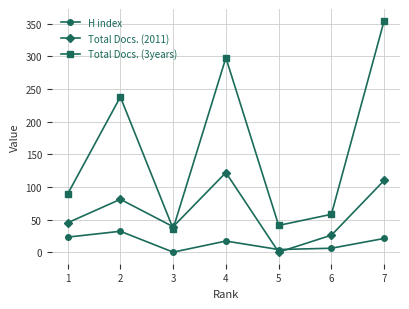

Which series has the largest total across all categories?

Total Docs. (3years)